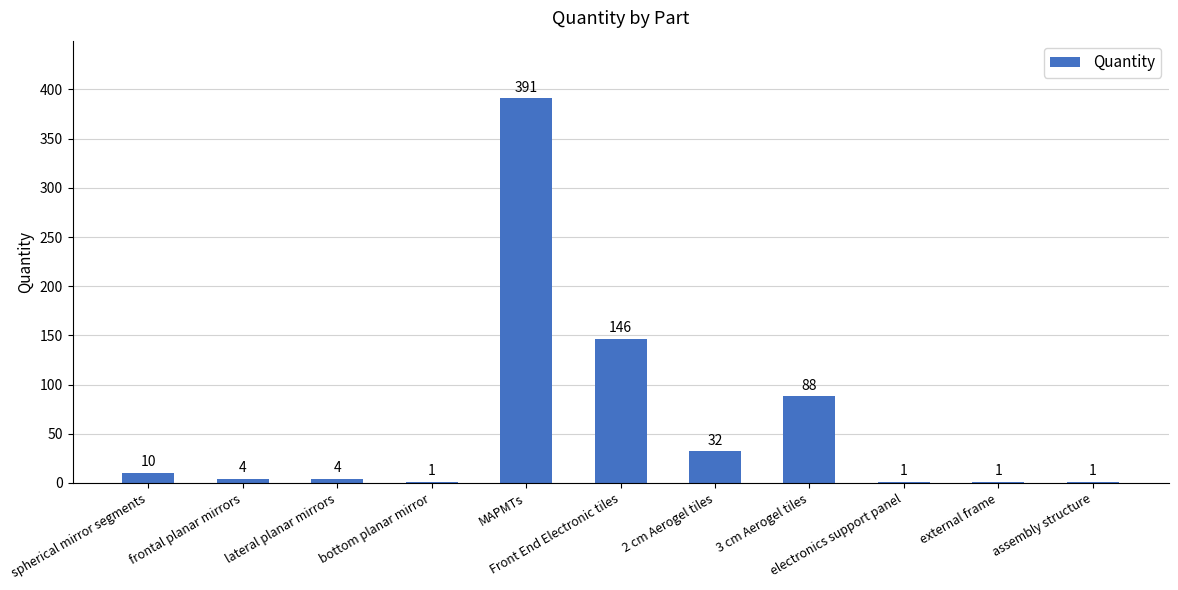

Count the number of categories in the chart.

11